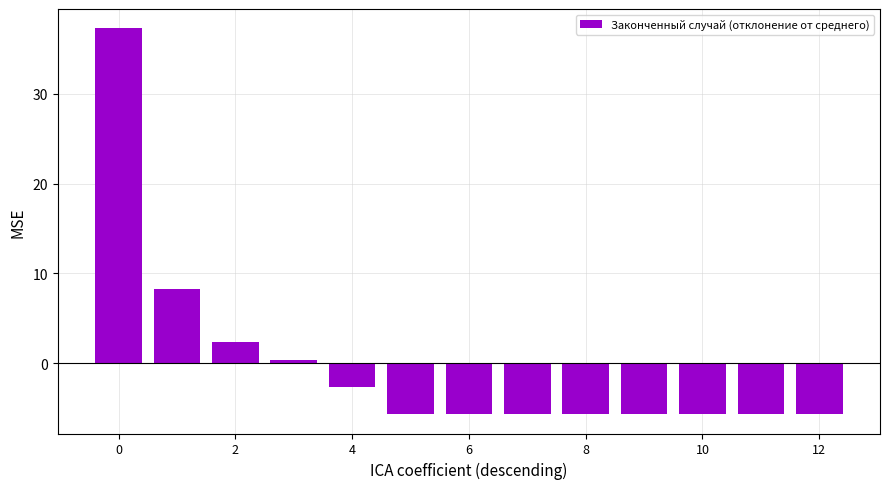

What is the value of the 9th bar from the left?

-5.7